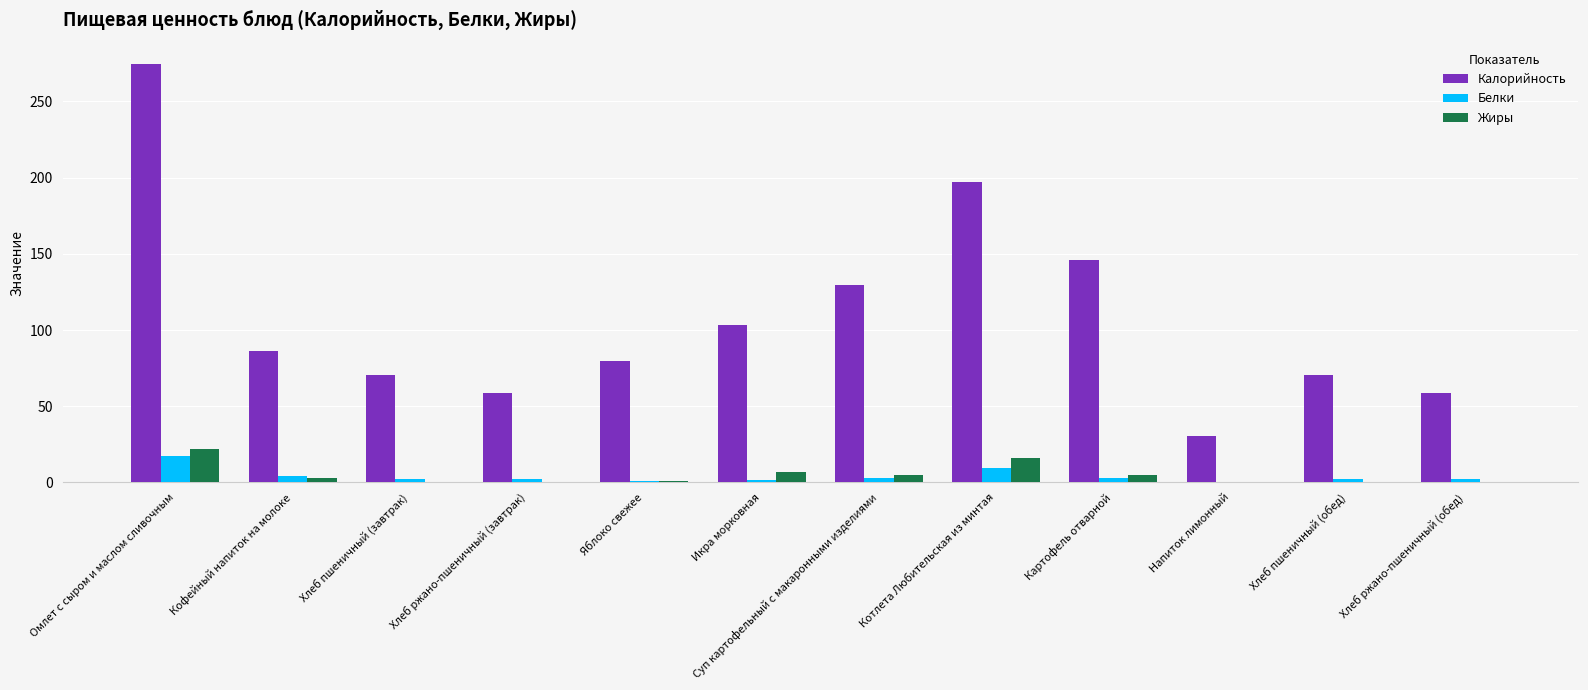

What is the maximum value shown in the chart?

274.8